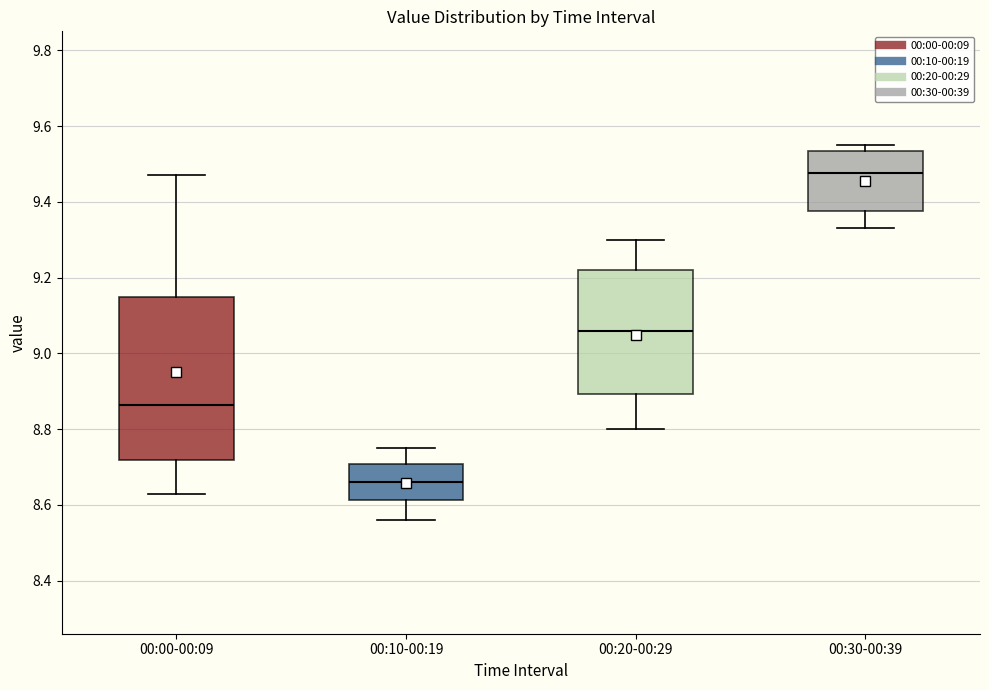

Reading left to right, read every box against the y-axis: the position of its median line, the range the box covers, and the ends of its whiskers. The values are not printed on the chart, so give them approximately, as read against the axis.

00:00-00:09: median 8.86, box 8.72 to 9.16, whiskers 8.64 to 9.48
00:10-00:19: median 8.66, box 8.62 to 8.70, whiskers 8.56 to 8.76
00:20-00:29: median 9.06, box 8.90 to 9.22, whiskers 8.80 to 9.30
00:30-00:39: median 9.48, box 9.38 to 9.54, whiskers 9.34 to 9.56